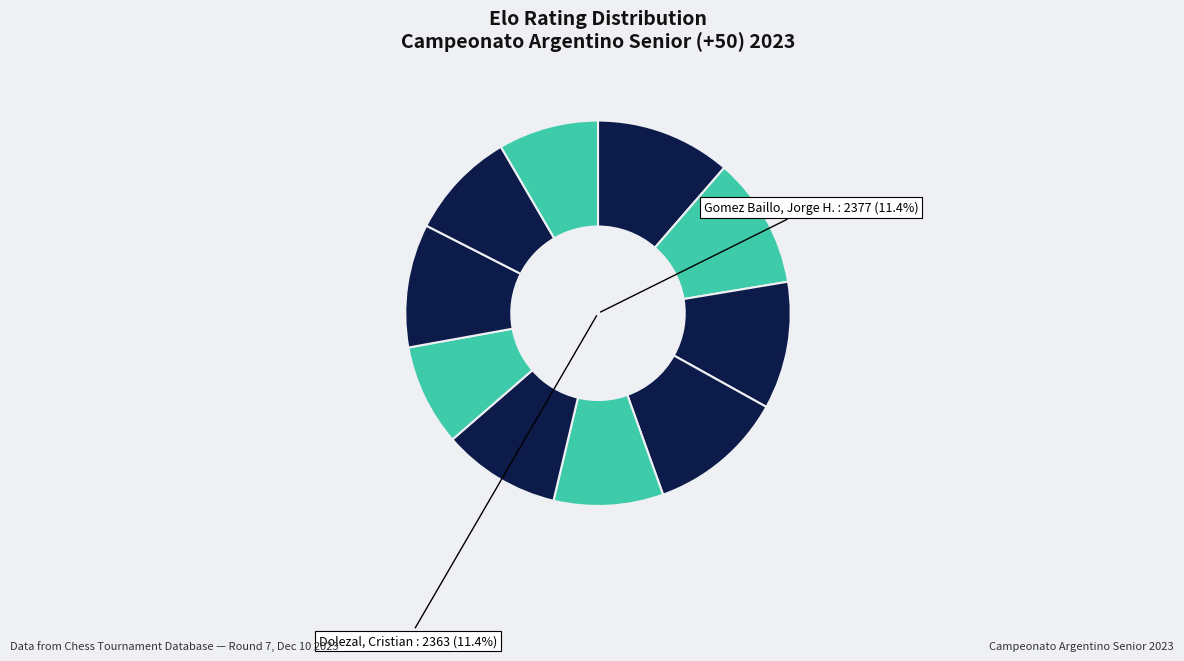

How many segments does this pie chart have?

10